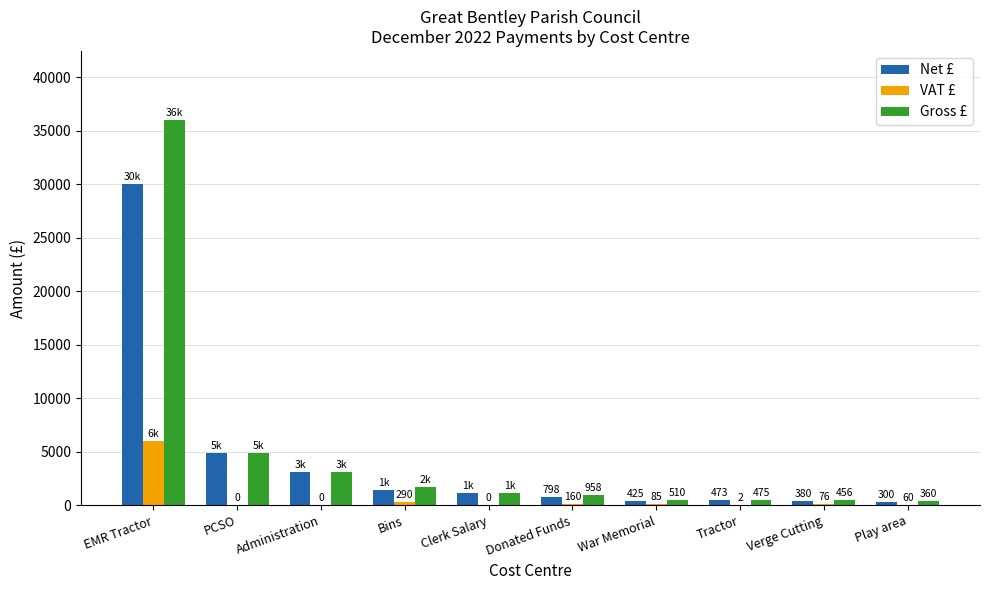

What is the total value across all series at Donated Funds?

1915.2